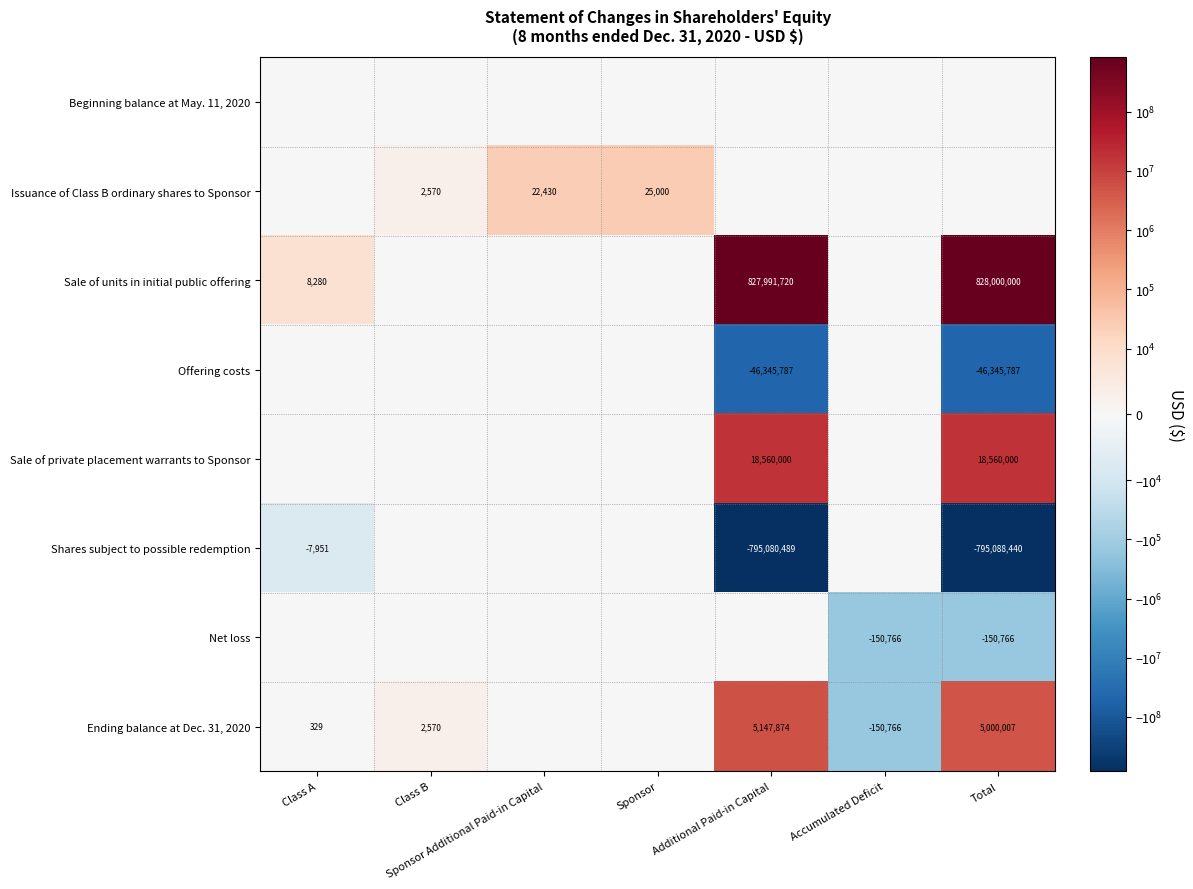

Which has a higher value, Total or Sponsor?

Total